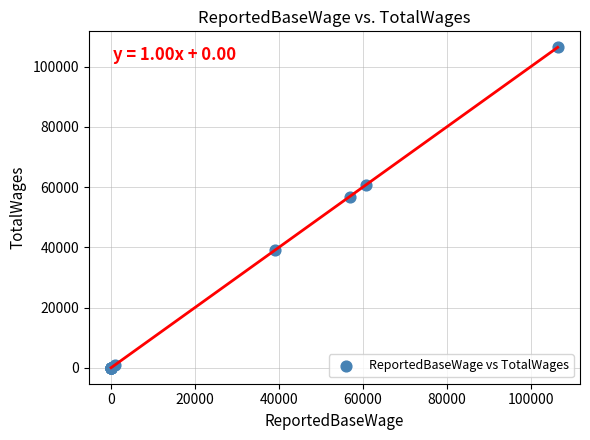

What Y value in the scatter plot is closest to 53212?

56814